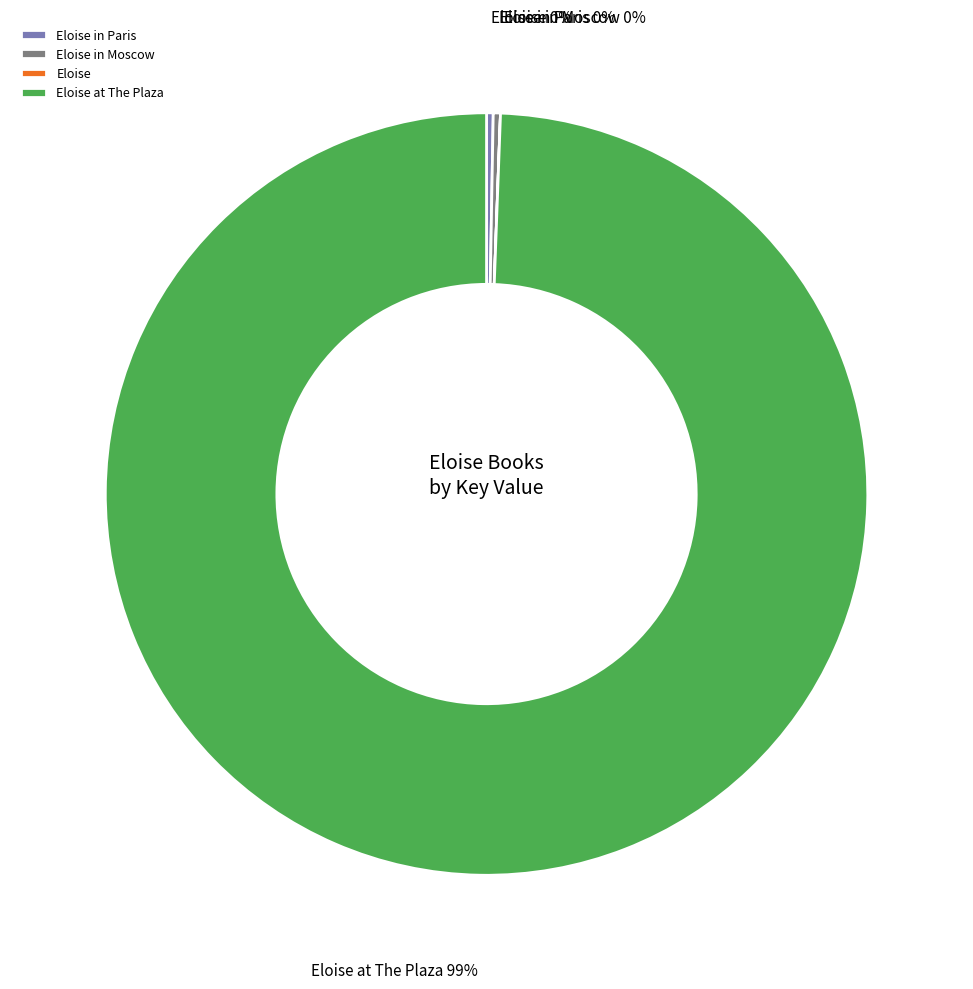

To the nearest percent, what is the average slice percentage?

25%